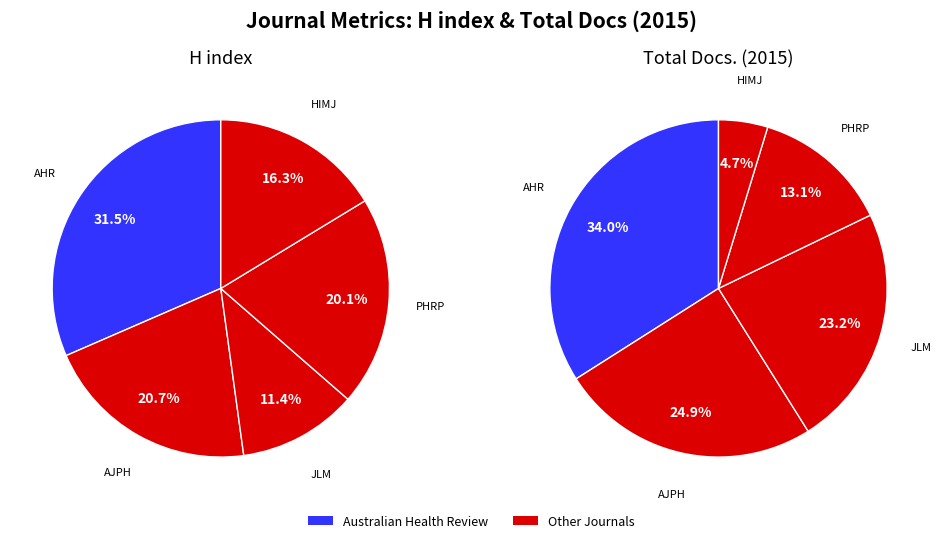

To the nearest percent, what is the difference between the Journal of law and medicine and Australian Health Review slice percentages?

11%